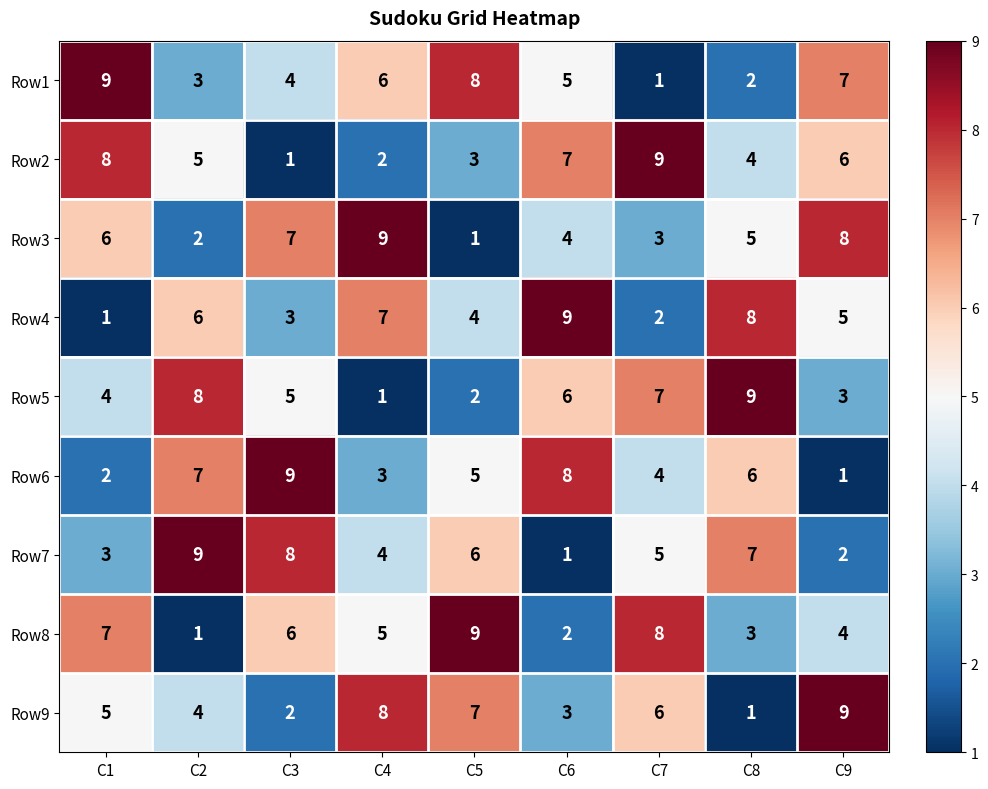

The Row1 series shows 4 at C3. True or false?

True